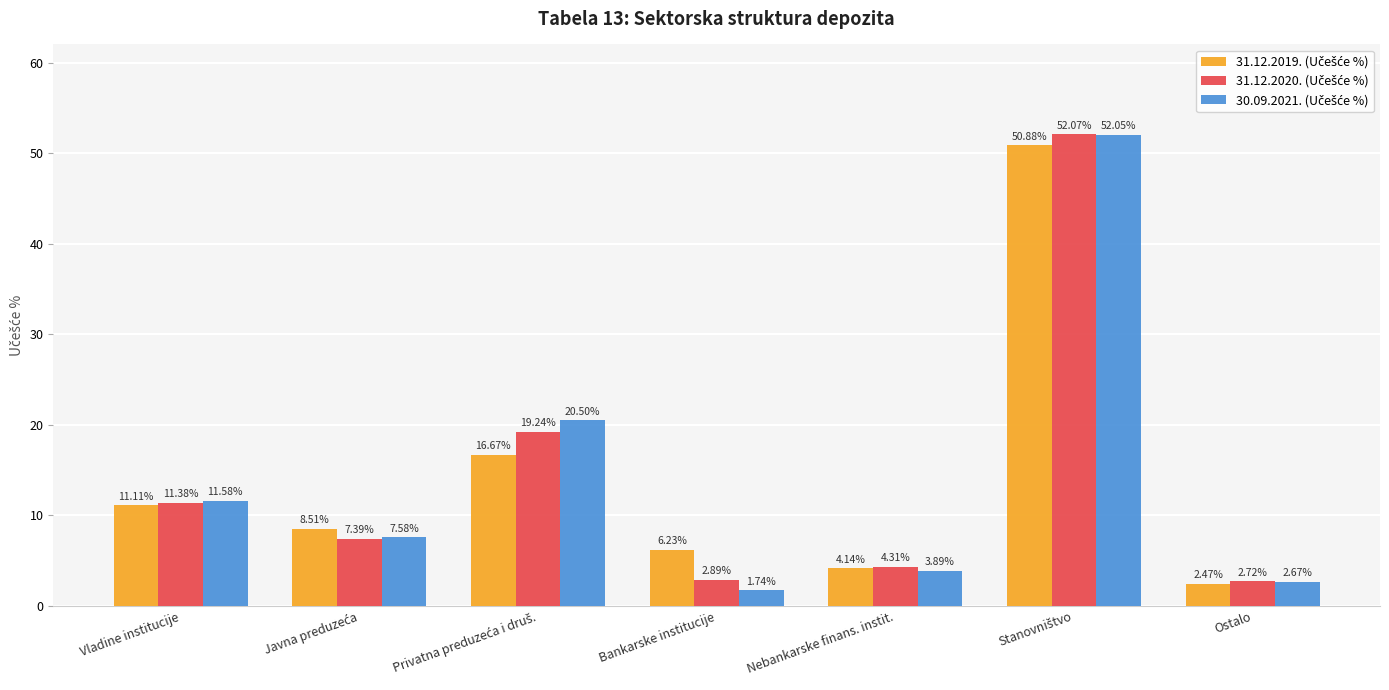

What is the spread (max minus min) of values at Vladine institucije?

0.5